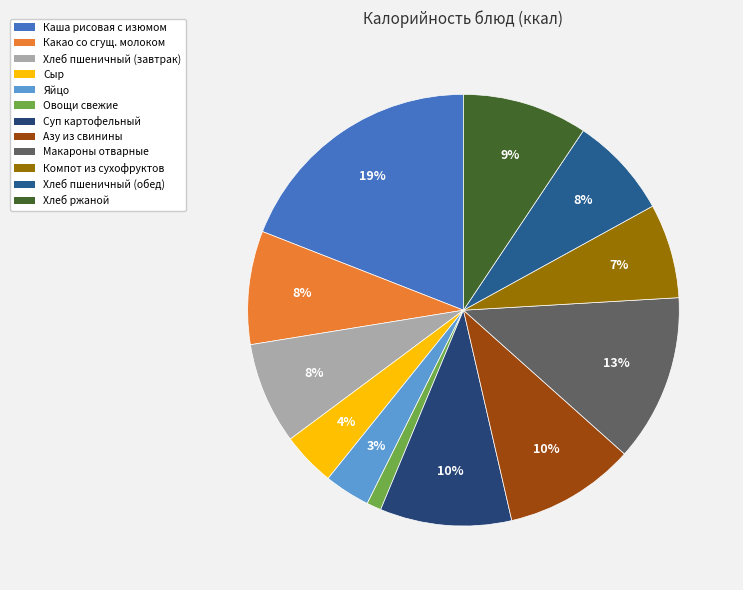

Combined, what portion of the pie is Макароны отварные and Хлеб пшеничный (обед)?

20.2%